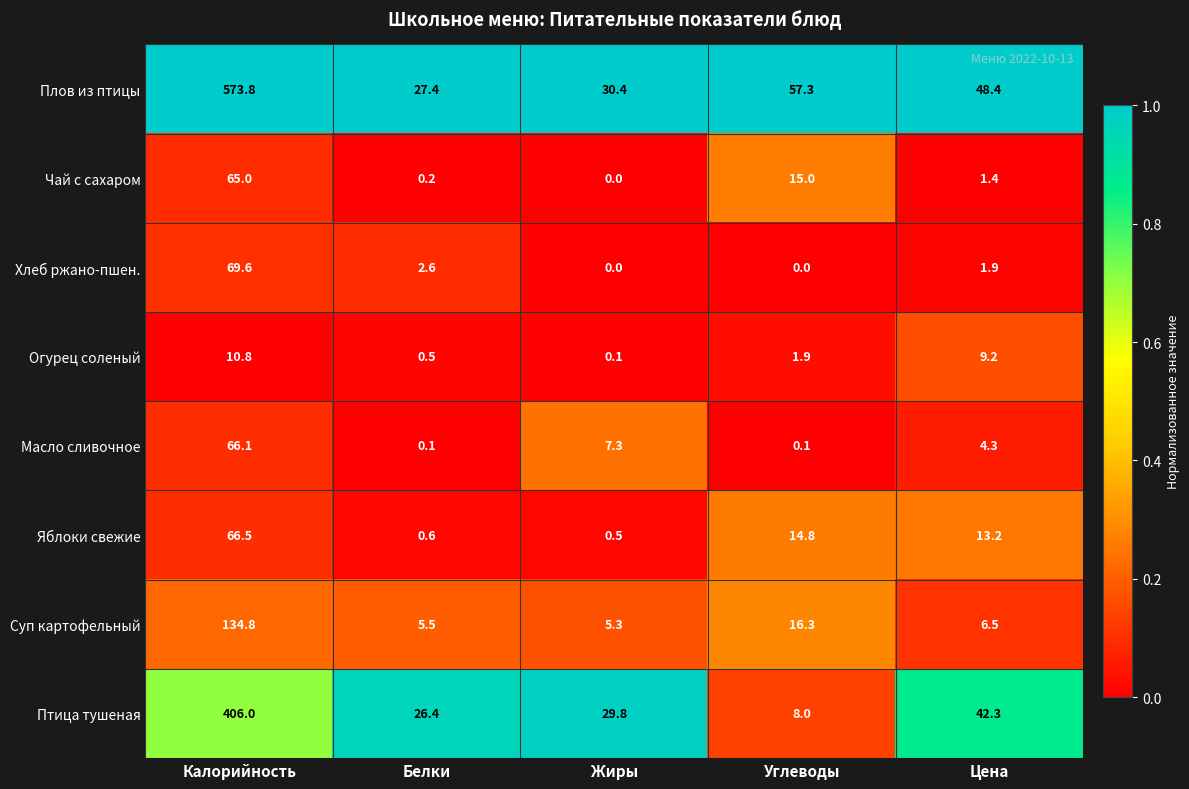

Is it true that Масло сливочное equals 2.1 at Цена?

False